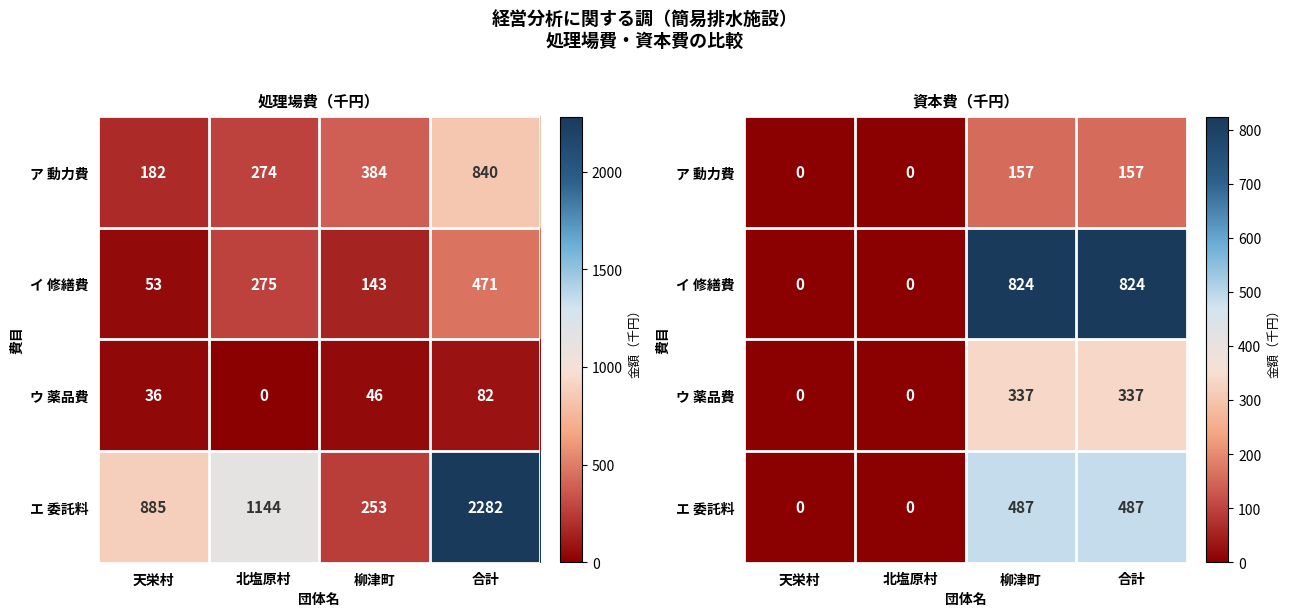

What is the difference between the maximum and second lowest values in the ウ 薬品費 series?

337